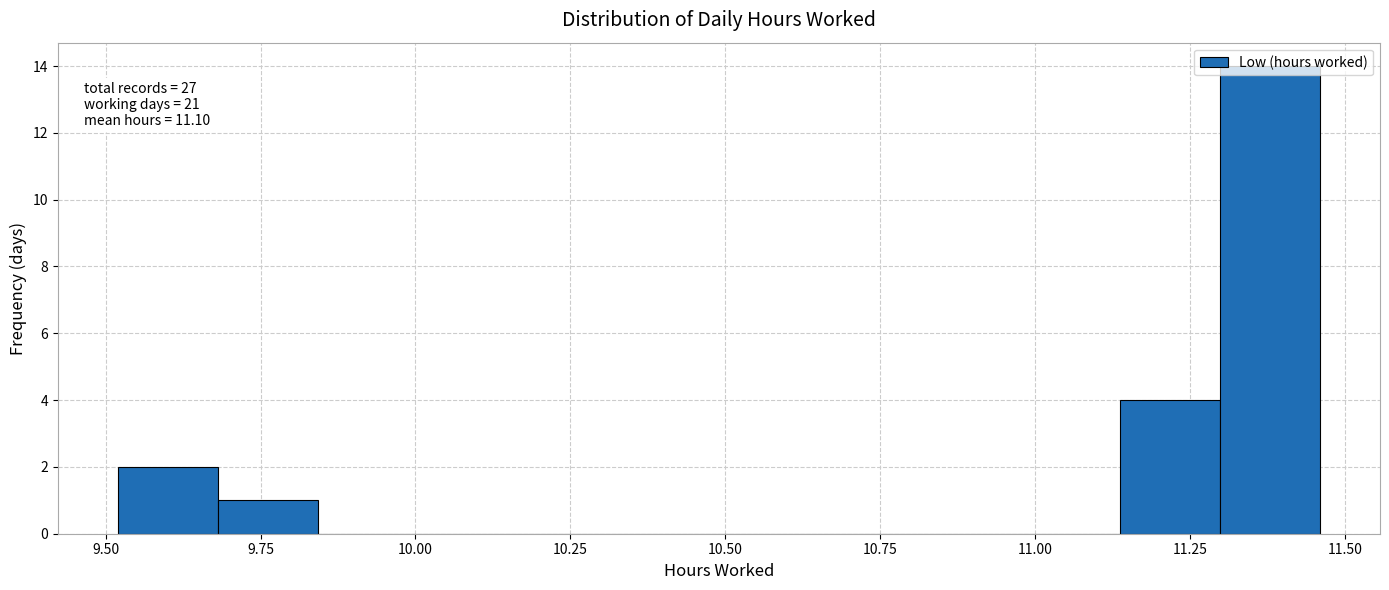

Around what value on the x-axis is the tallest bar? Give the approximate position of its centre, as read against the axis.

11.40